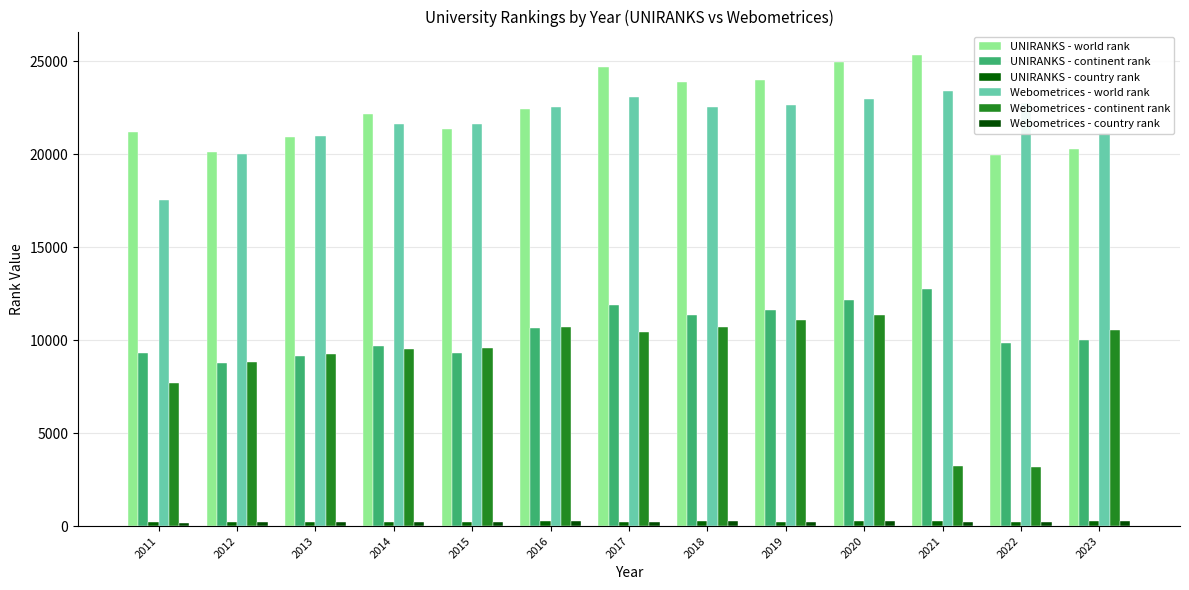

Where is Webometrices - continent rank nearest to the value 7263?

2011